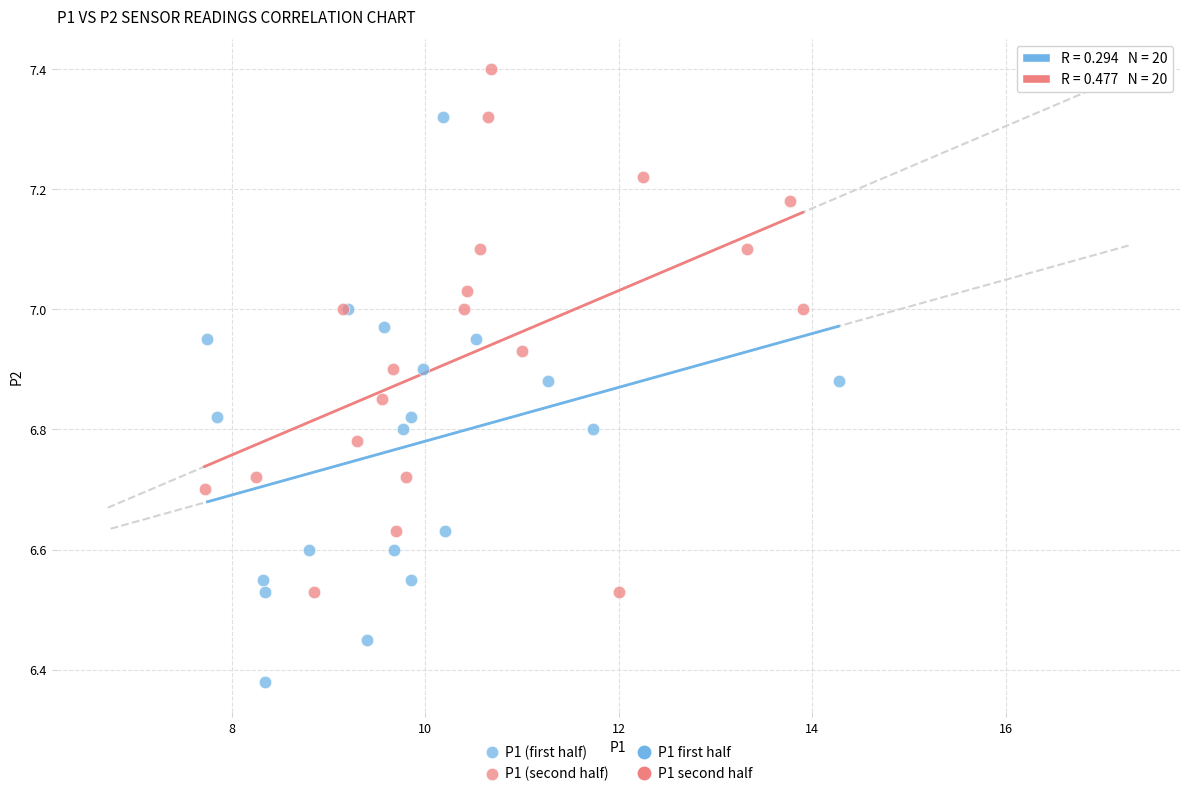

Which series contains the highest Y value?

P1 (second half)